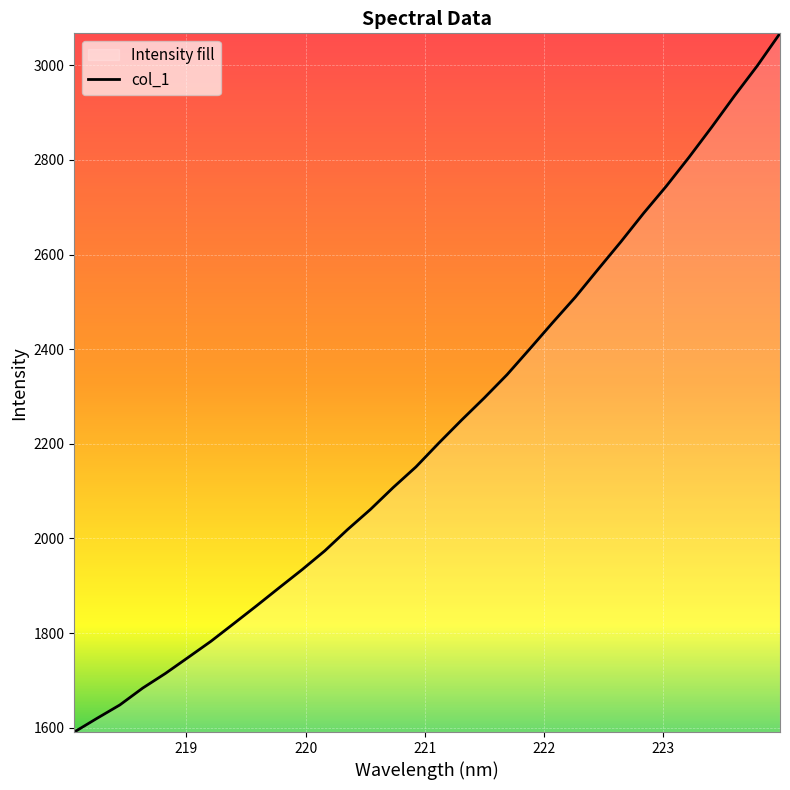

What is the difference between the maximum and minimum values?

1476.8